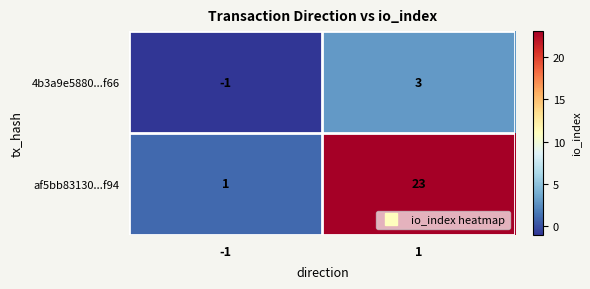

What is the sum of the af5bb83130...f94 values at 1 and -1?

24